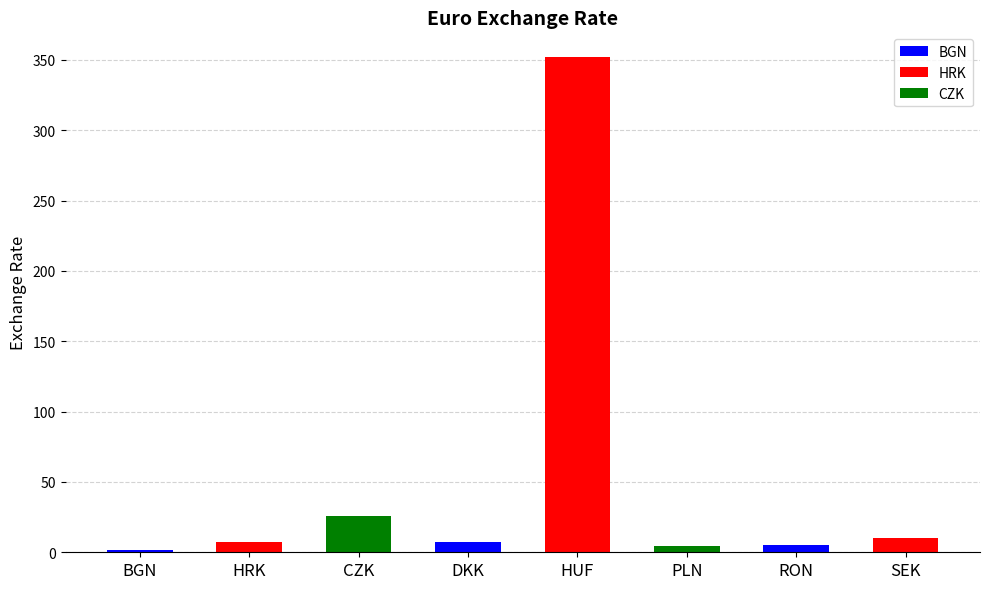

What is the approximate value at SEK?

10.1